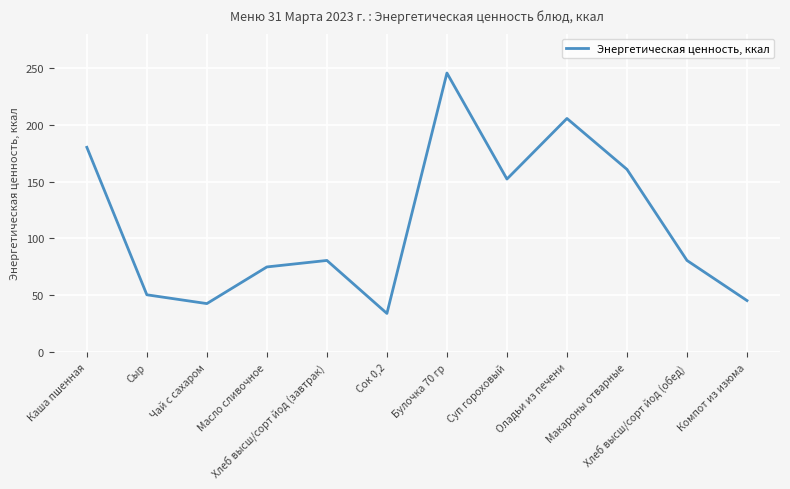

What is the minimum value shown in the chart?

34.2